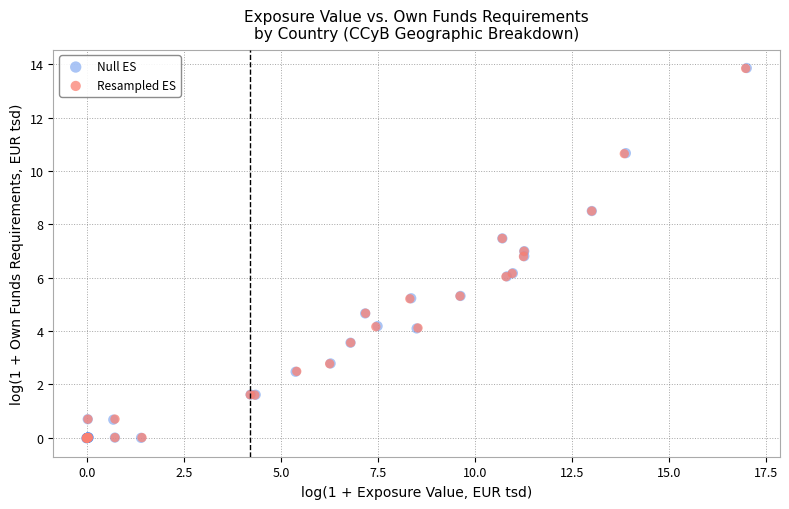

Which series has the largest Y range (max minus min)?

Null ES